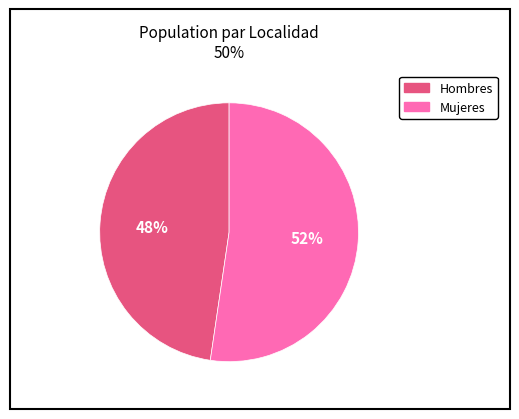

True or false: Hombres accounts for 48% of the total.

True